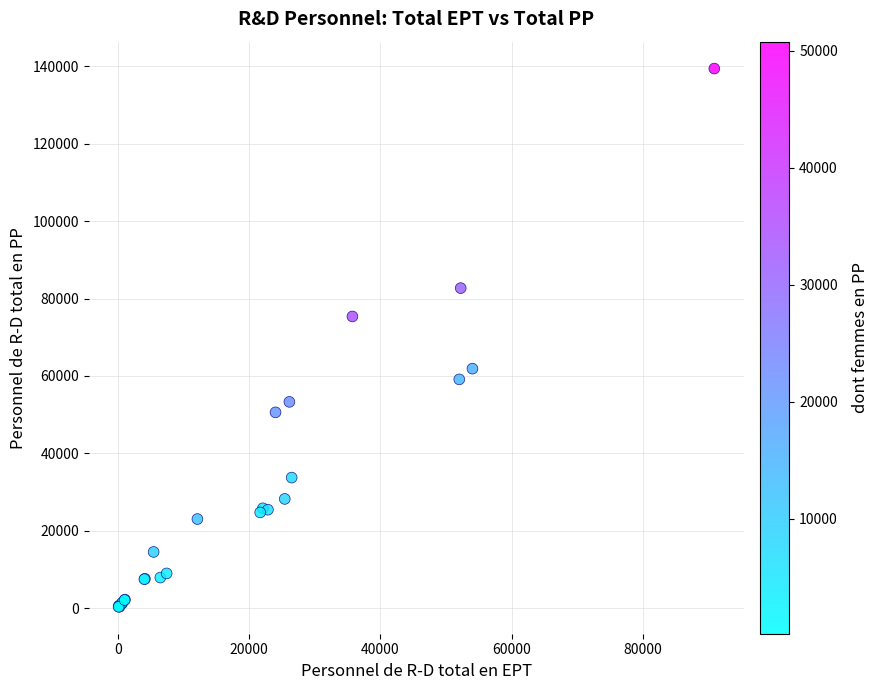

What Y value in the scatter plot is closest to 69879?

75368.0